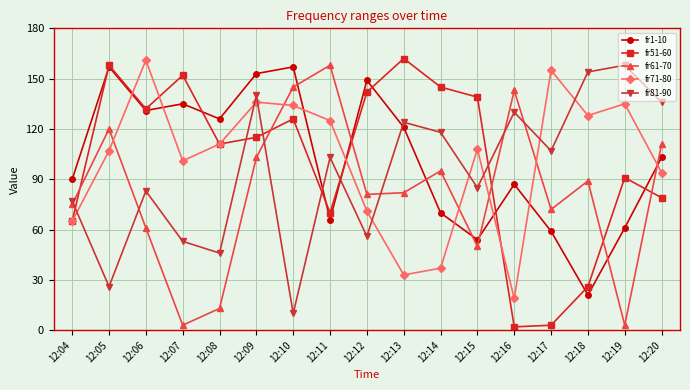

Is it true that fr51-60 equals 159 at 12:09?

False